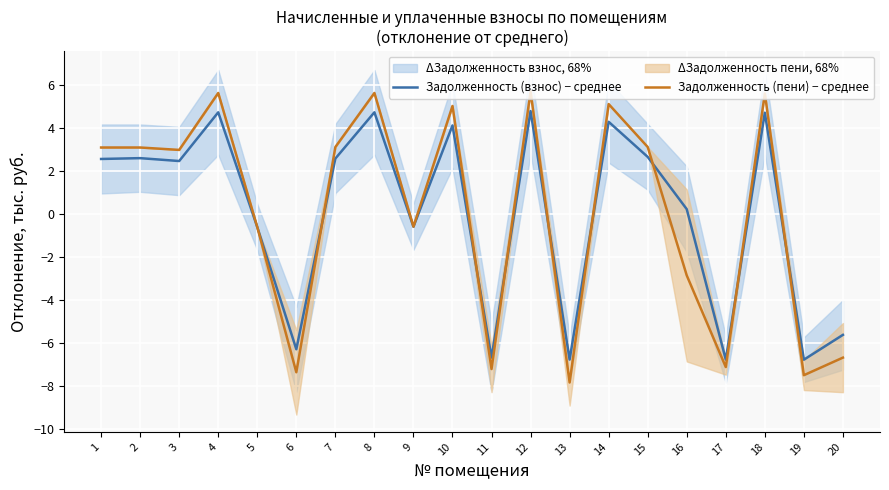

Which label corresponds to the smallest value in the chart?

13